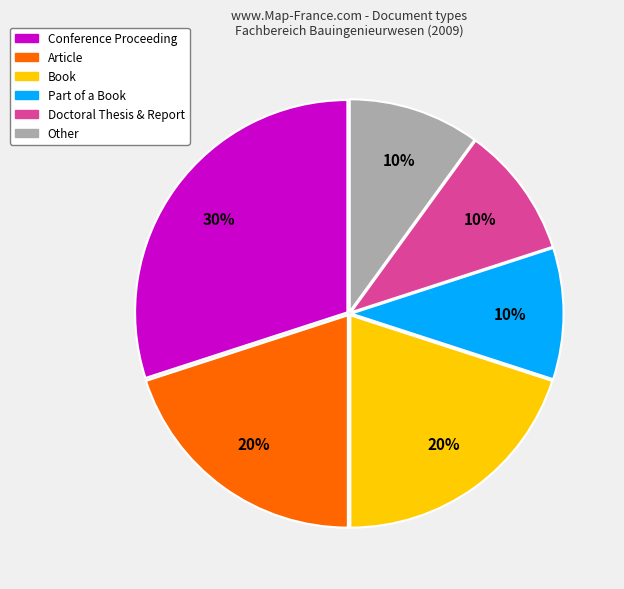

Is there any slice that represents more than half of the pie?

No